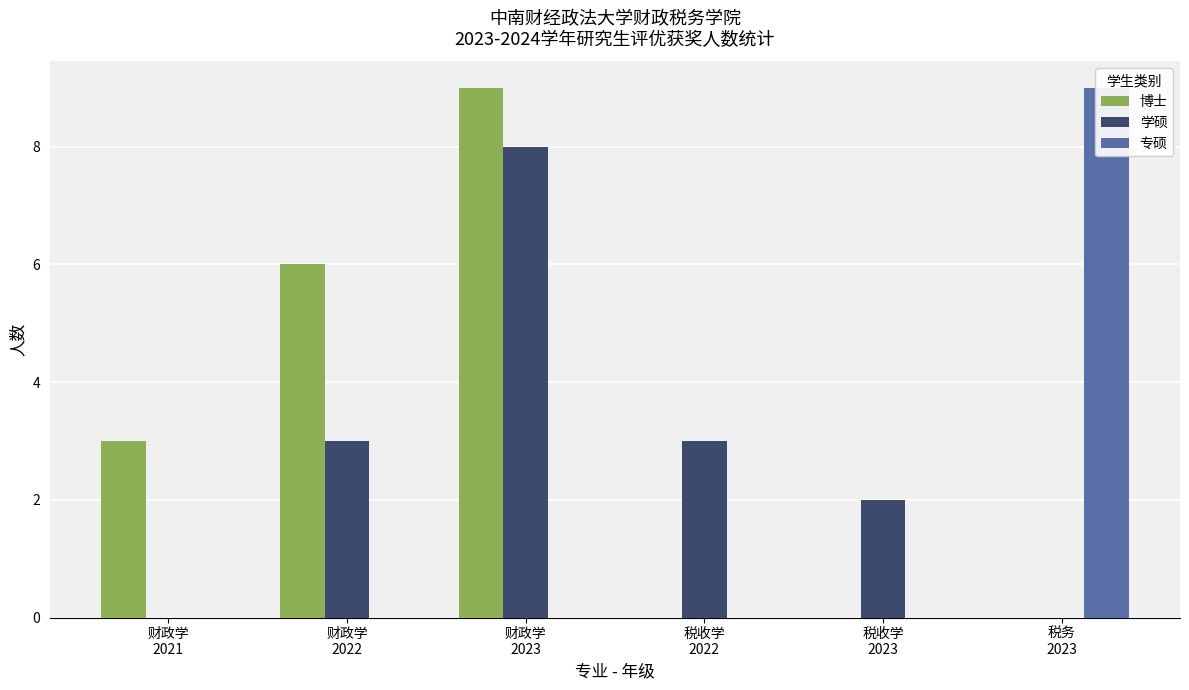

Is the value of 专硕 at 财政学
2022 greater than the value of 博士 at 财政学
2022?

No